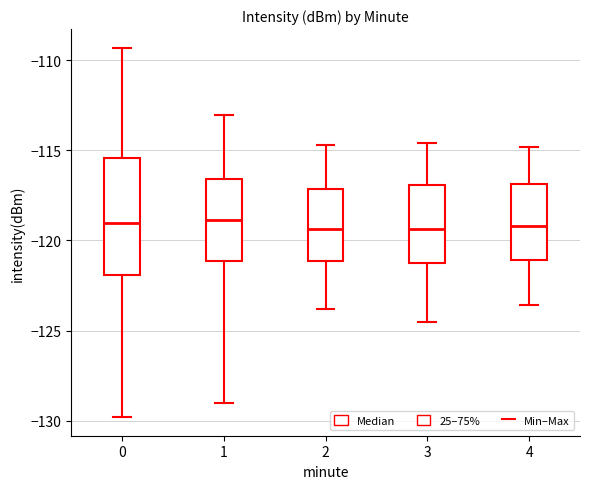

Comparing the boxes themselves (not the whiskers), which one is the tallest?

0